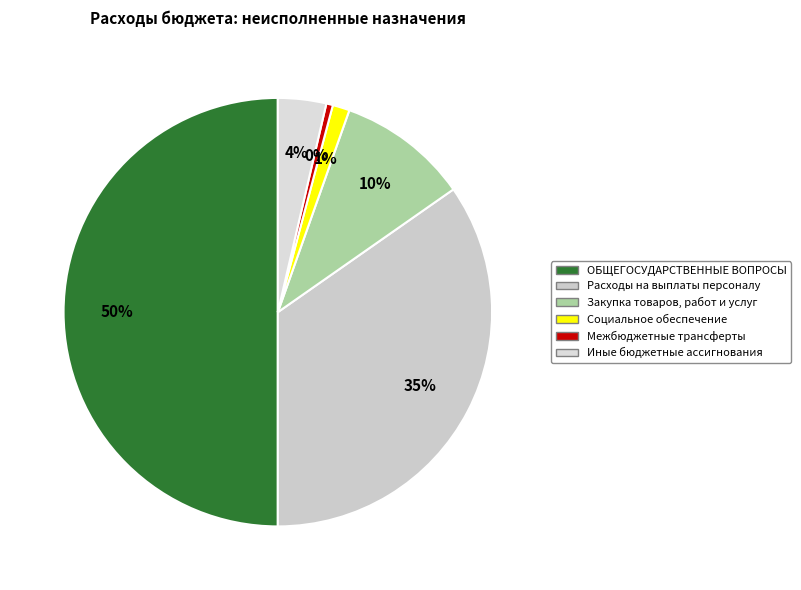

How many slices are in this pie chart?

6